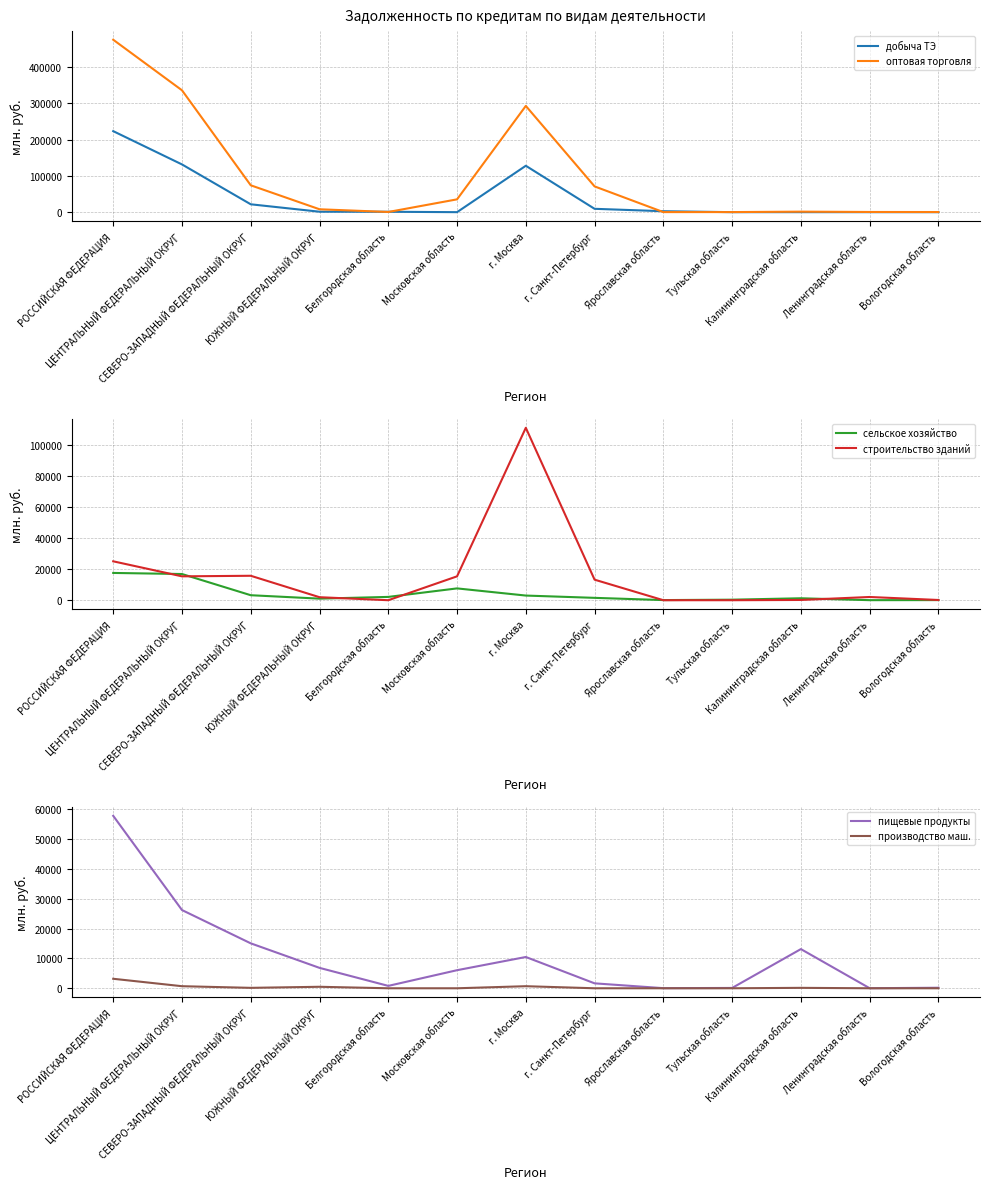

What are all the series names shown in the legend?

добыча ТЭ, оптовая торговля, сельское хозяйство, строительство зданий, пищевые продукты, производство маш.